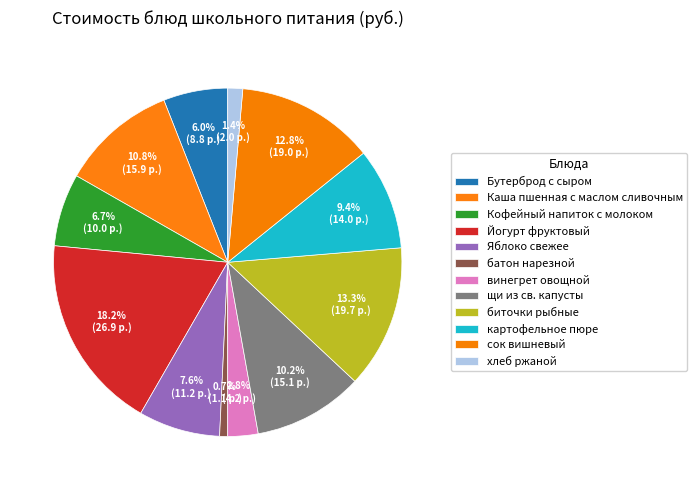

Do Бутерброд с сыром and сок вишневый together represent more than half of the pie?

No